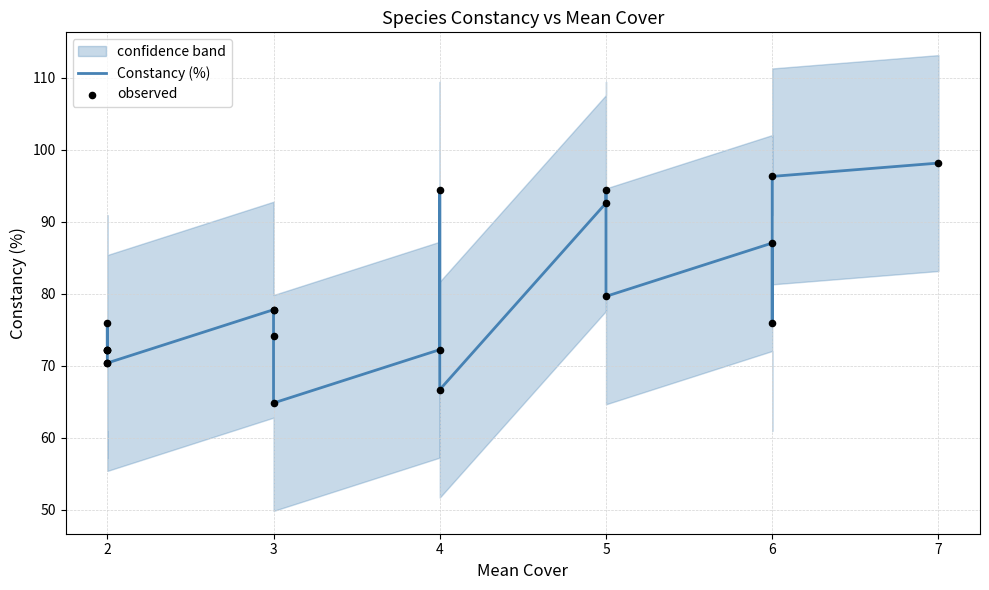

Which series has the widest spread of Y values?

Constancy (%)